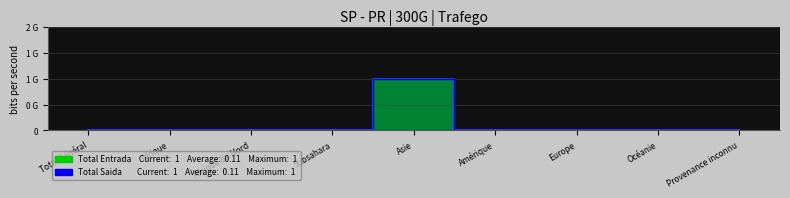

Which series has the widest spread of values?

Total Entrada